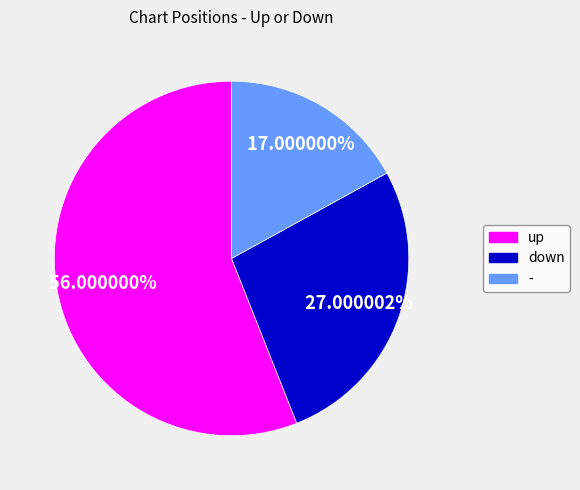

How many slices are in this pie chart?

3